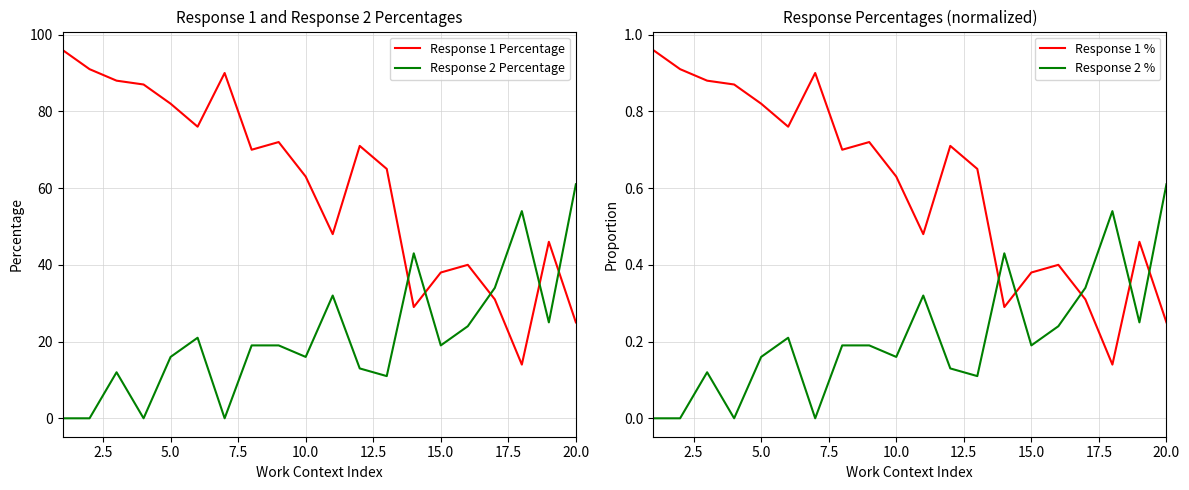

True or false: Response 2 Percentage has a value of 10 at 15.0.

False